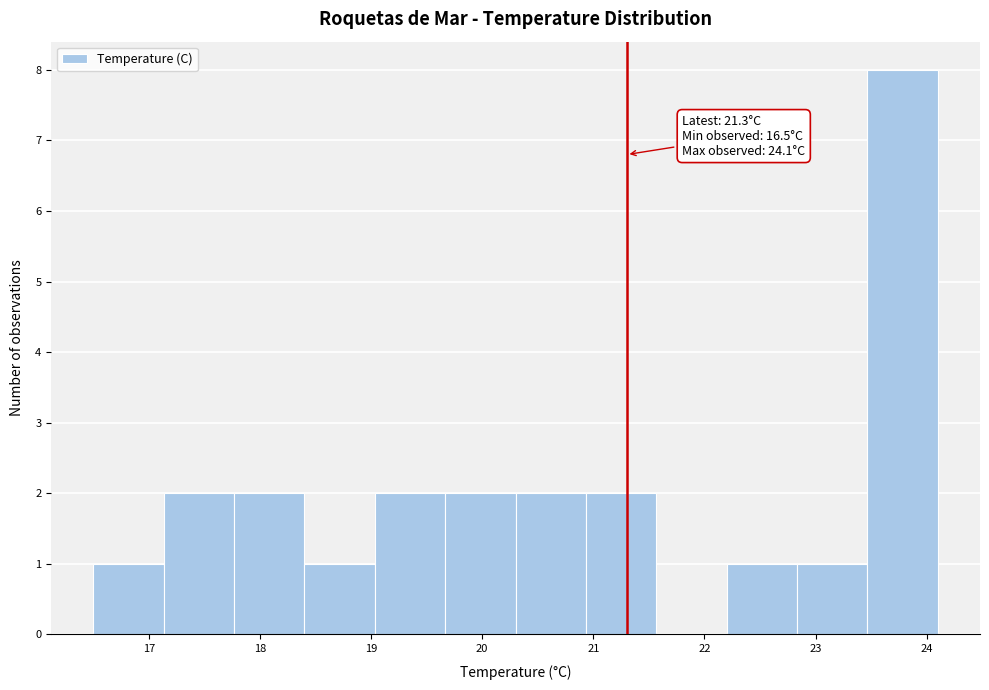

Over which range of the x-axis is the bar tallest?

23.5 to 24.1